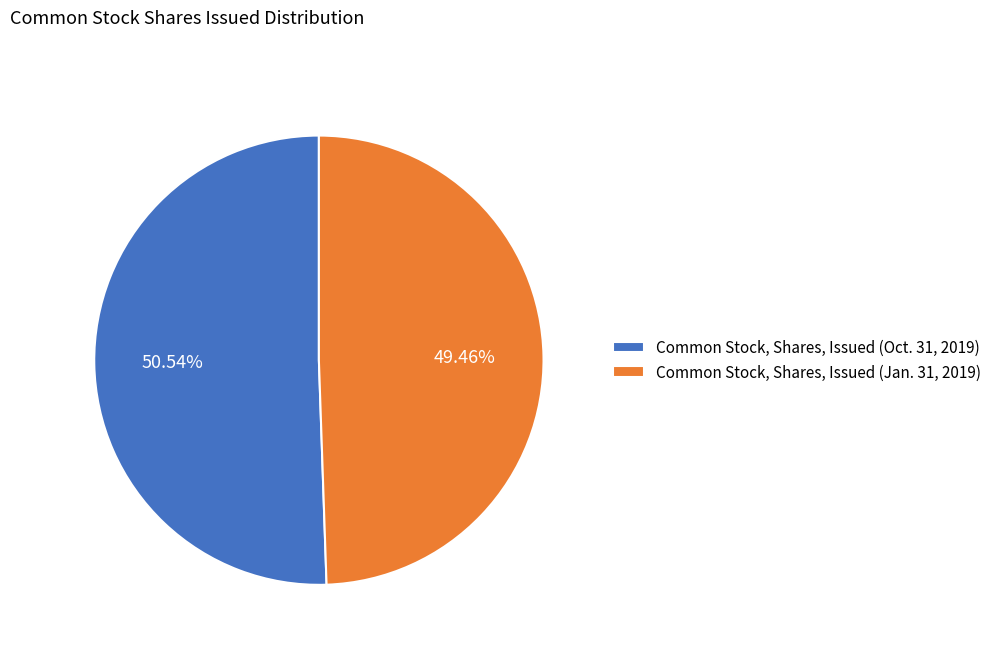

How much of the chart is everything except Common Stock, Shares, Issued (Jan. 31, 2019)?

50.5%